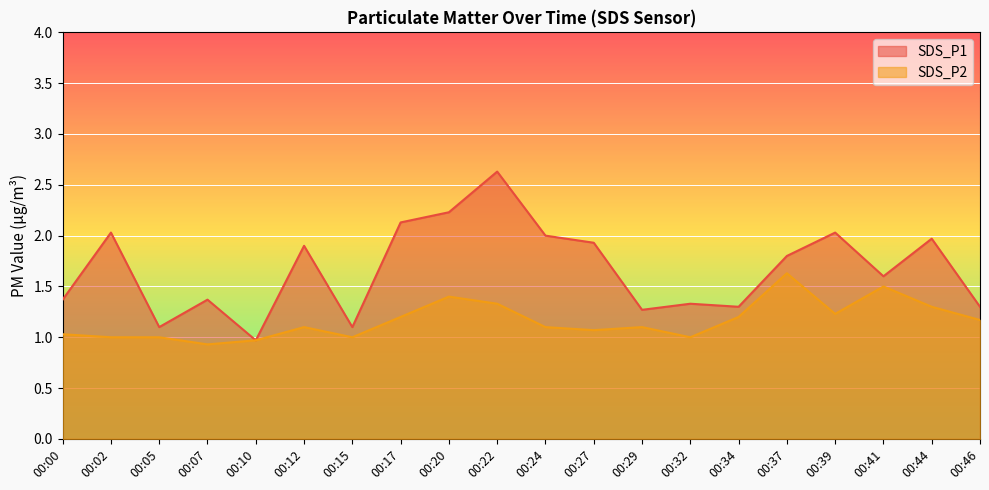

Which label corresponds to the largest value in the chart?

00:22